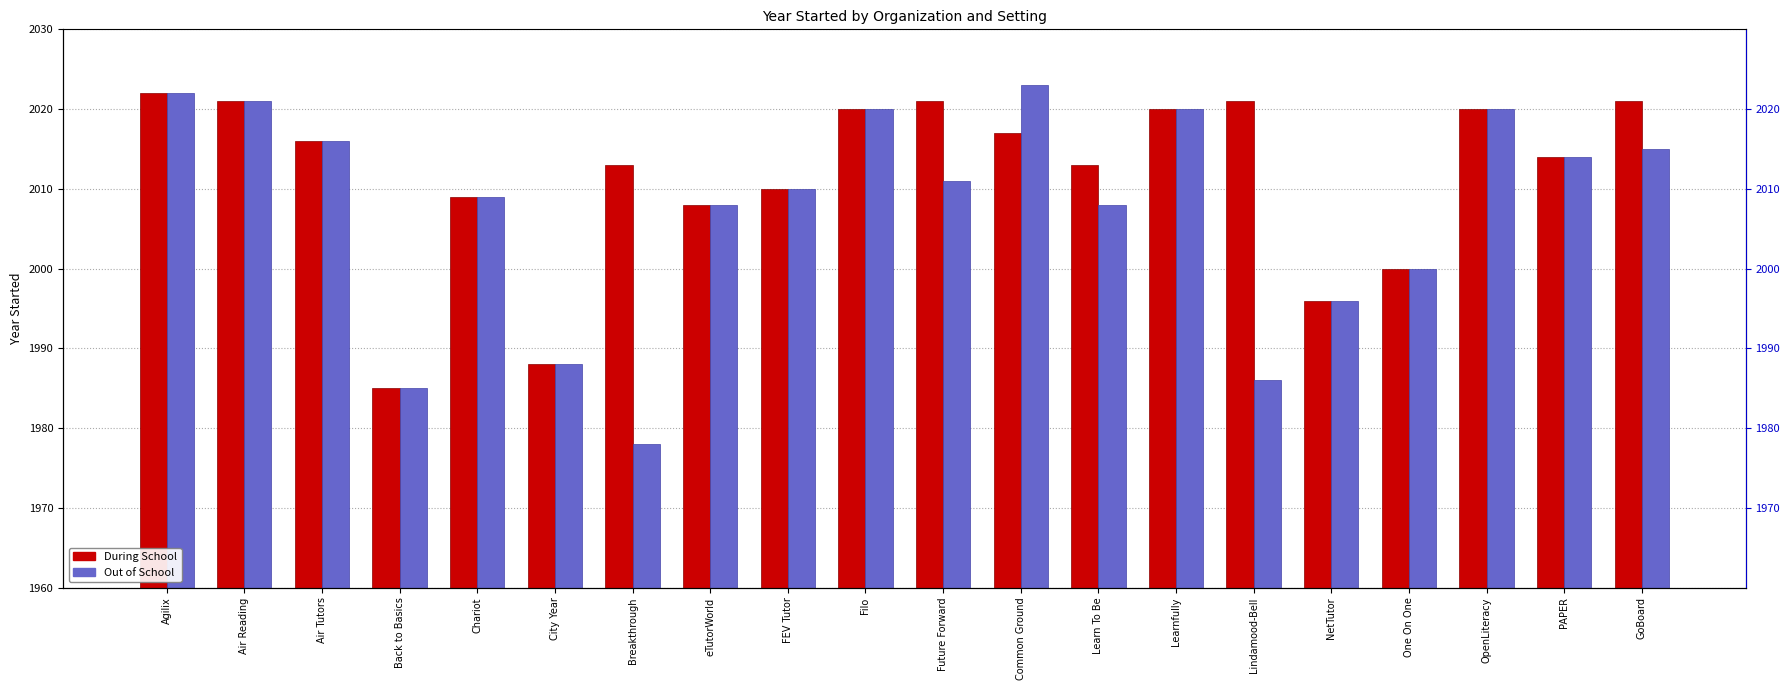

Which series has the widest spread of values?

Out of School